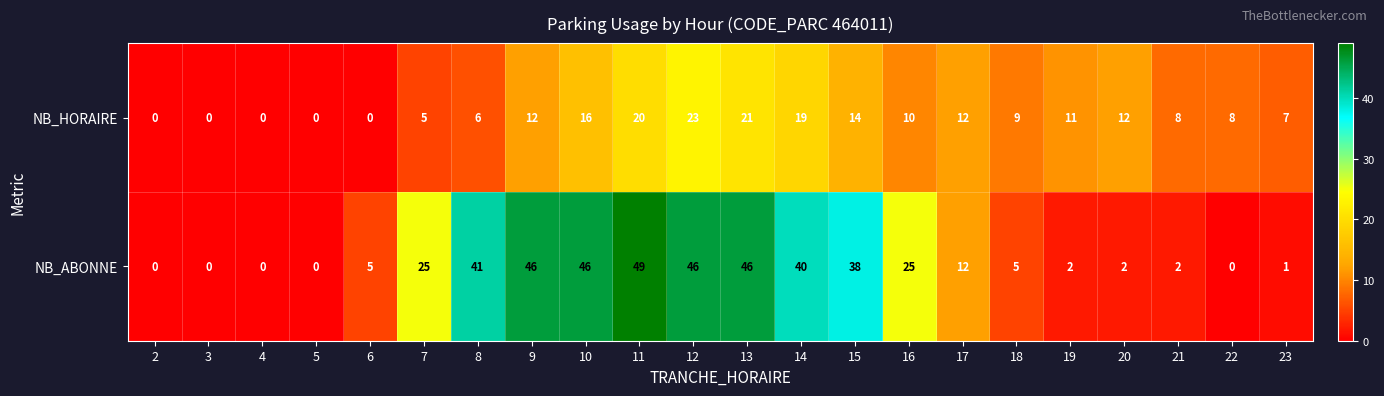

List the series in order of their peak value, lowest first.

NB_HORAIRE, NB_ABONNE